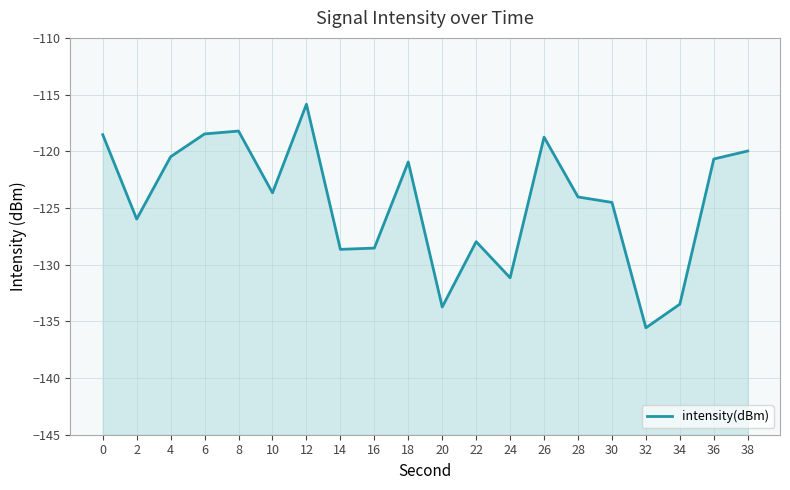

What is the sum of all values?

-2489.2